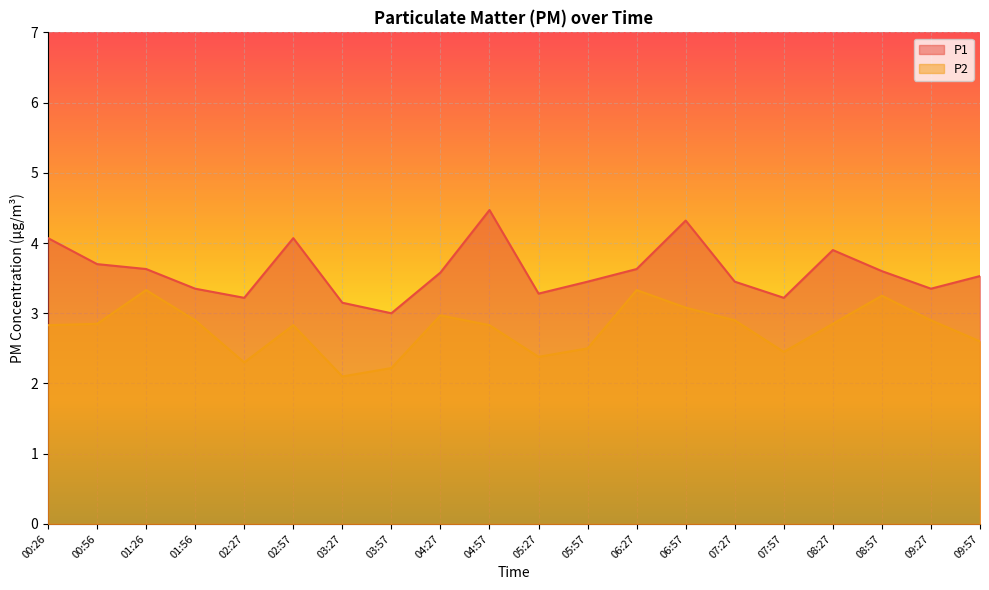

How many data points in P1 are above 3?

19